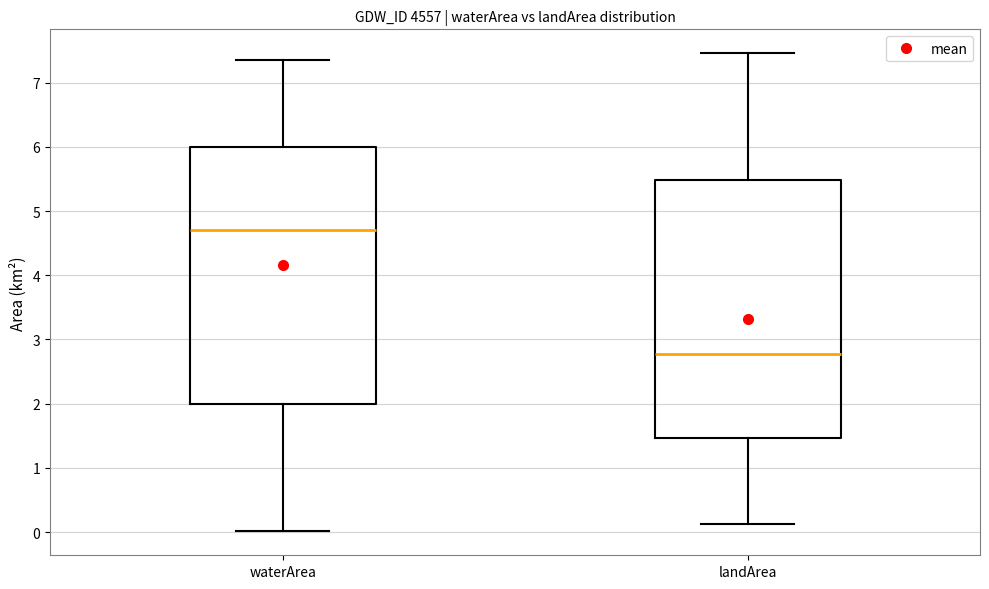

Reading left to right, transcribe this box plot: for each box, give where its median line is, the range the box spans, and where its two whiskers end, as read against the y-axis. The values are not printed on the chart, so give them approximately, as read against the axis.

waterArea: median 4.7, box 2.0 to 6.0, whiskers 0.0 to 7.4
landArea: median 2.8, box 1.5 to 5.5, whiskers 0.1 to 7.5